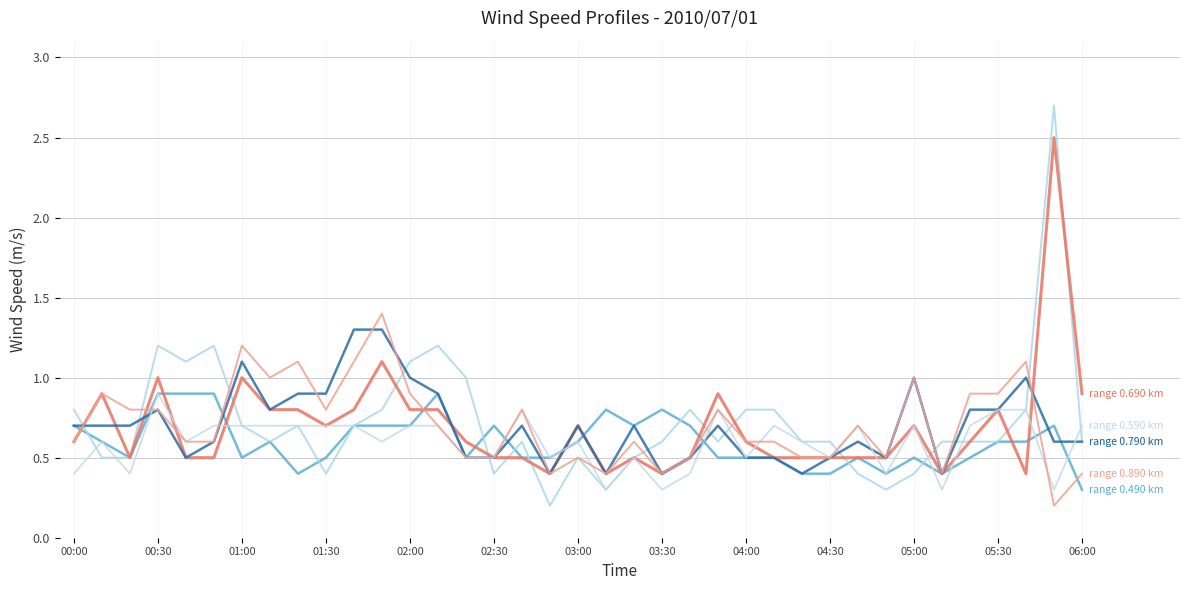

Does the chart display data point markers on the line(s)?

No